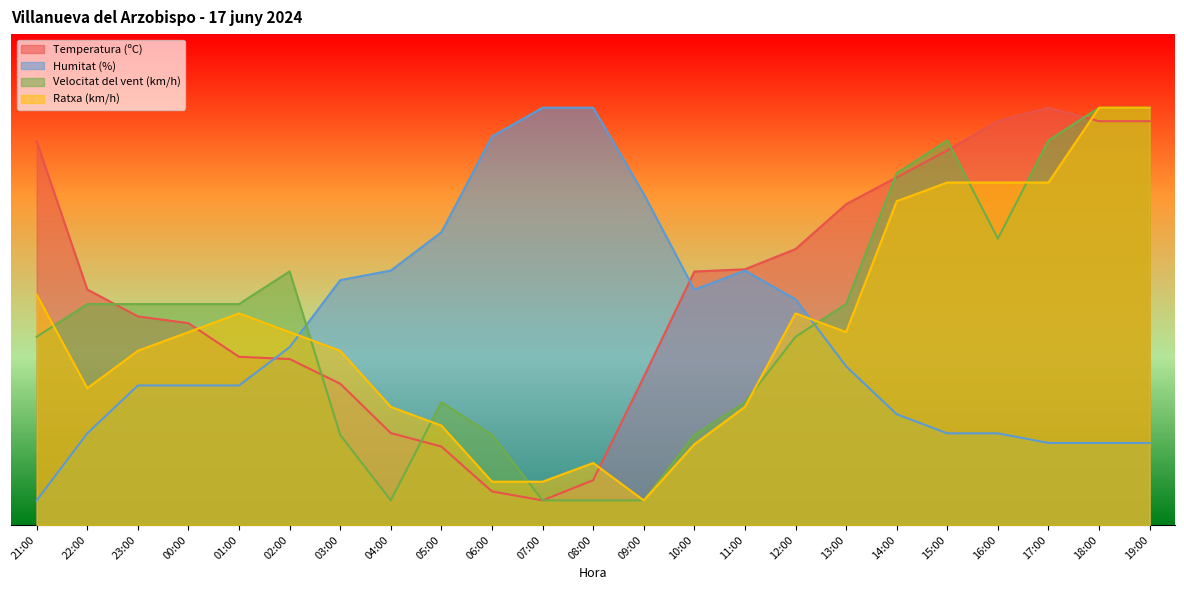

How many interior local valleys does the Velocitat del vent (km/h) series have?

2